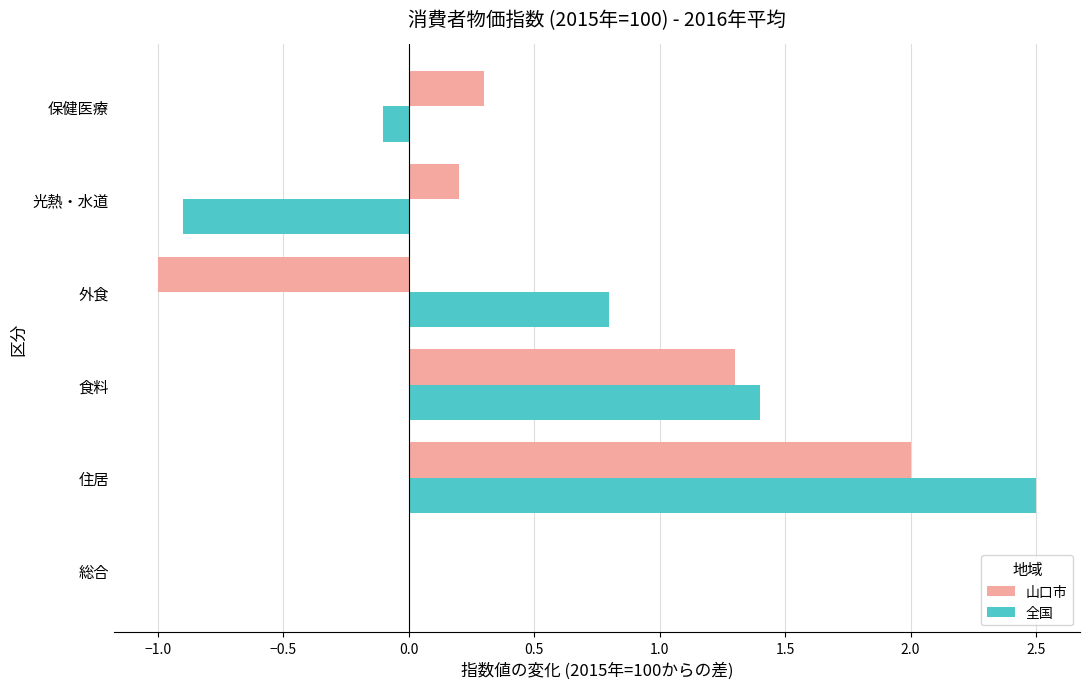

At which category is the sum across all series the highest?

住居